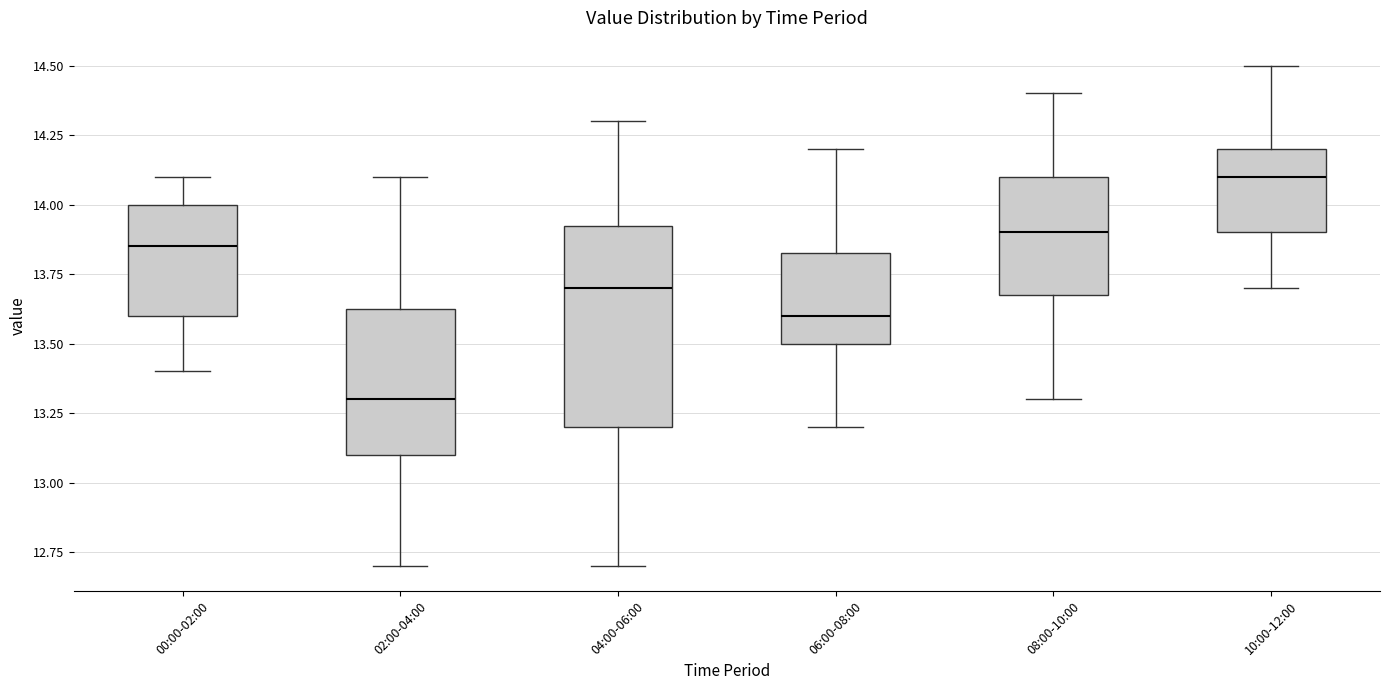

Where is the lower edge of the box for 04:00-06:00 on the y-axis? The values are not printed on the chart, so give them approximately, as read against the axis.

13.20